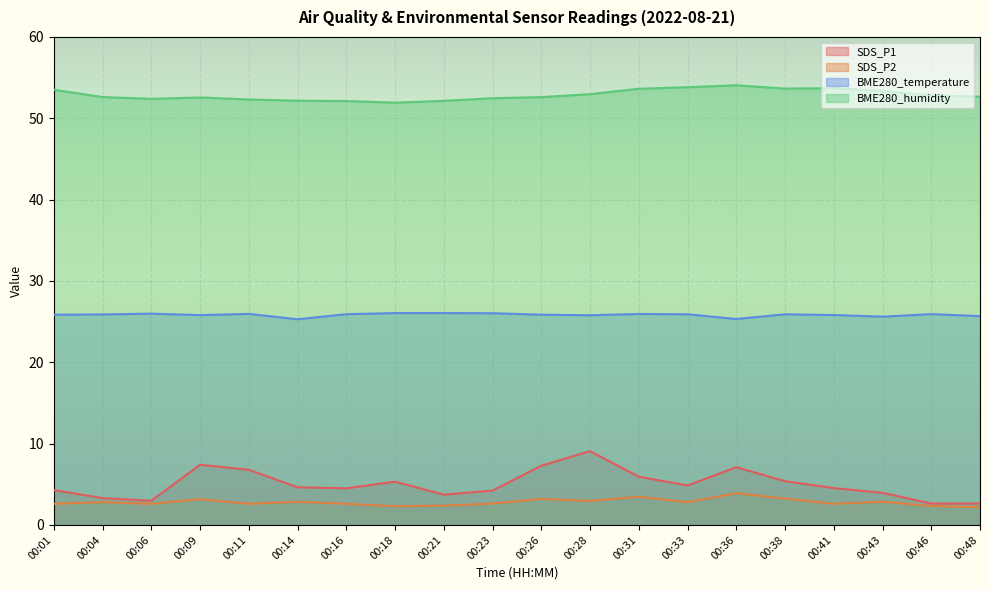

How many data points does each series have?

20